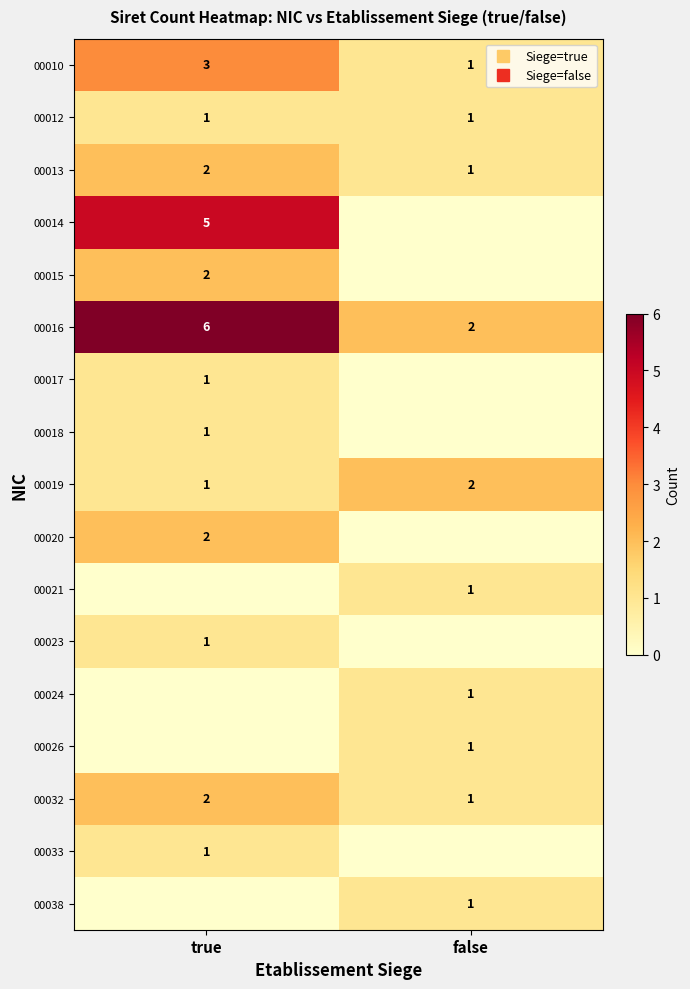

What is the difference between the maximum and minimum values in the 00026 series?

1